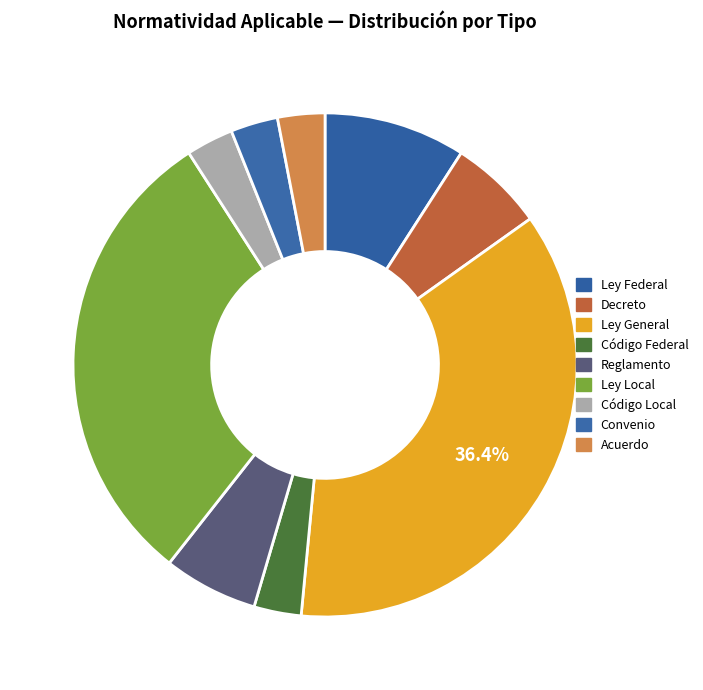

Do Acuerdo and Reglamento together represent more than half of the pie?

No